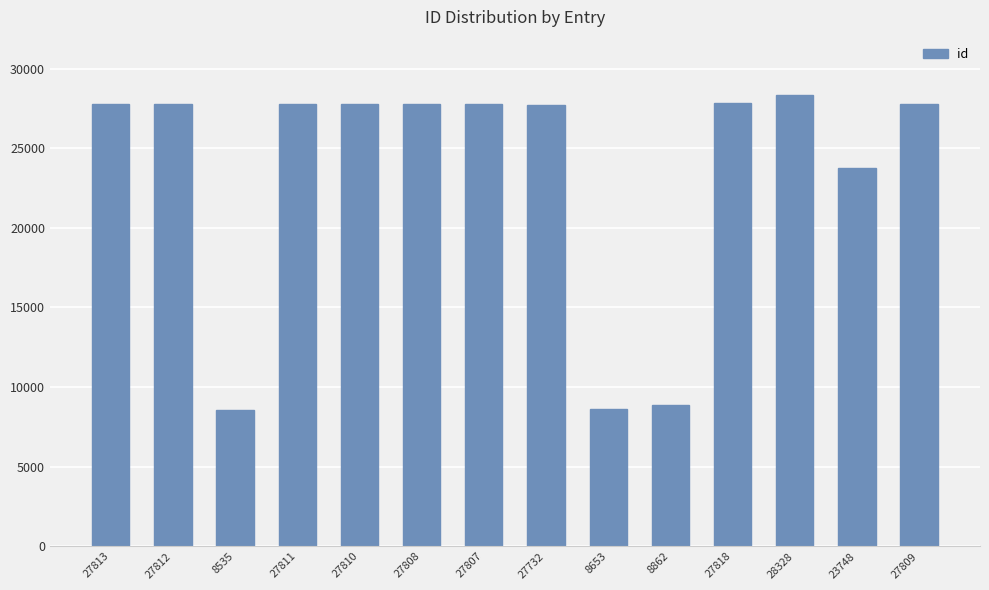

Where is the data nearest to the value 18431?

23748